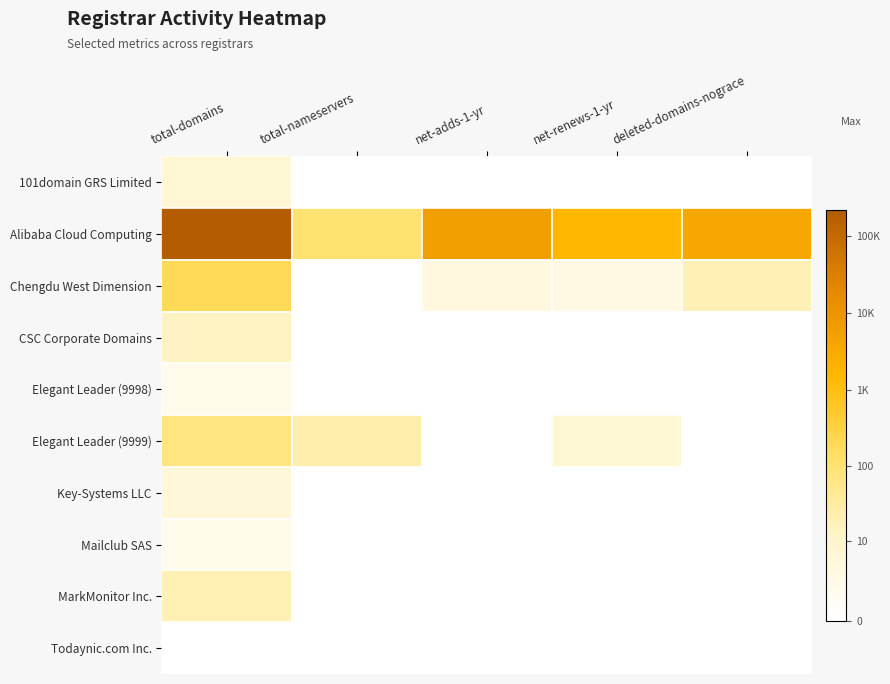

At which category is the sum across all series the highest?

total-domains